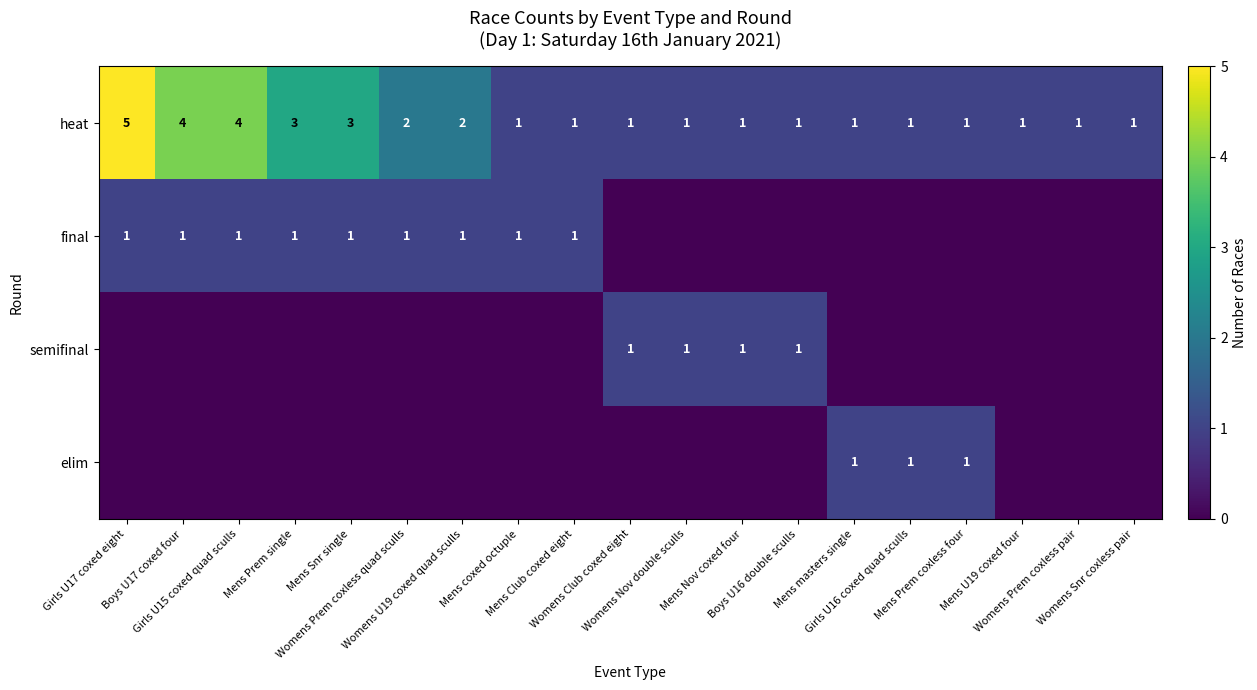

Is it true that heat equals 1 at Mens coxed octuple?

True